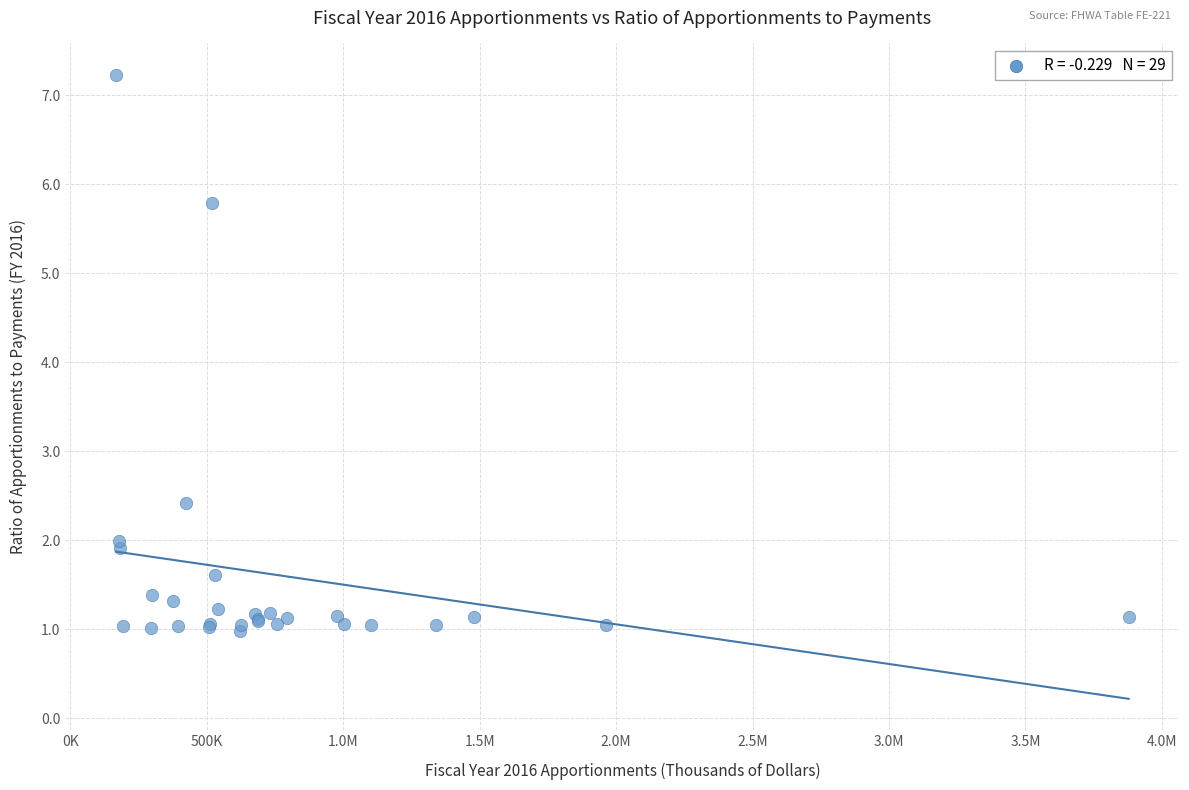

What Y value in the scatter plot is closest to 4?

2.4